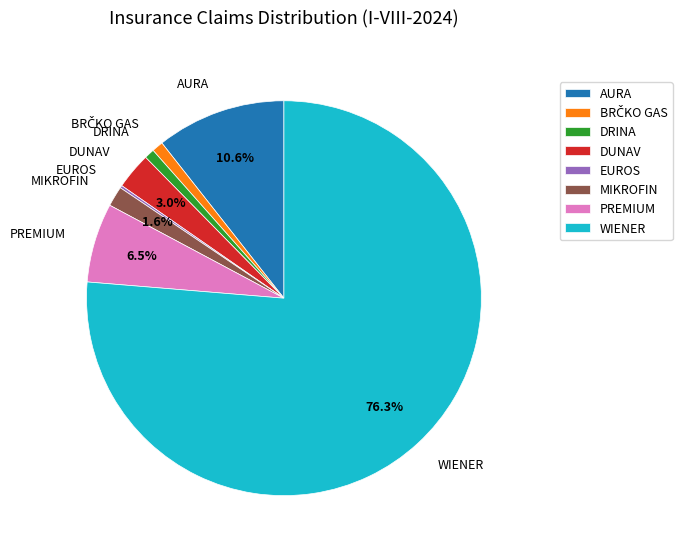

Which has a higher value, DUNAV or MIKROFIN?

DUNAV